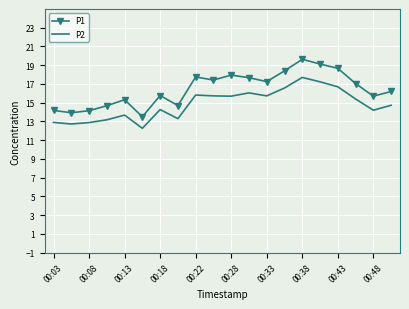

Which series has the largest total across all categories?

P1